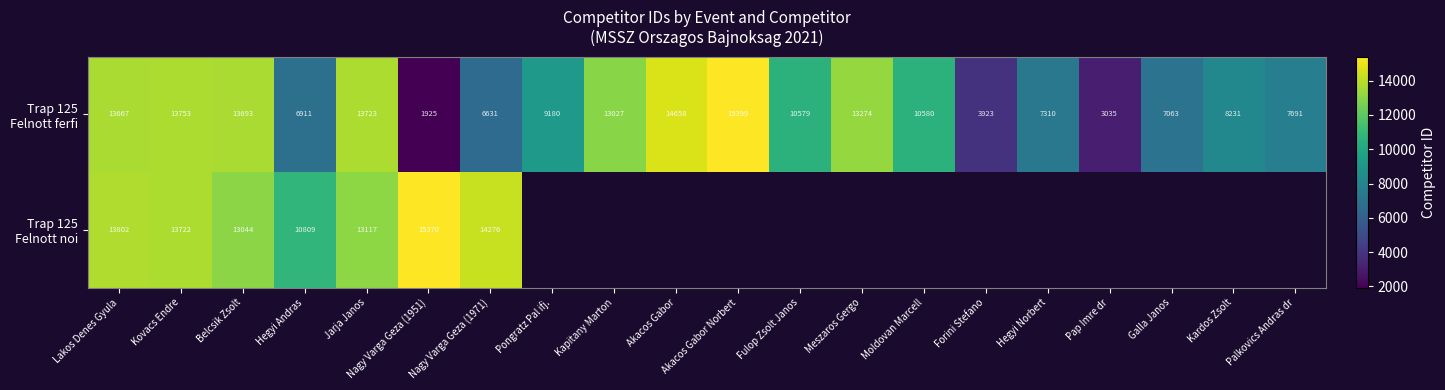

What is the difference between the highest and lowest values at Jarja Janos?

606